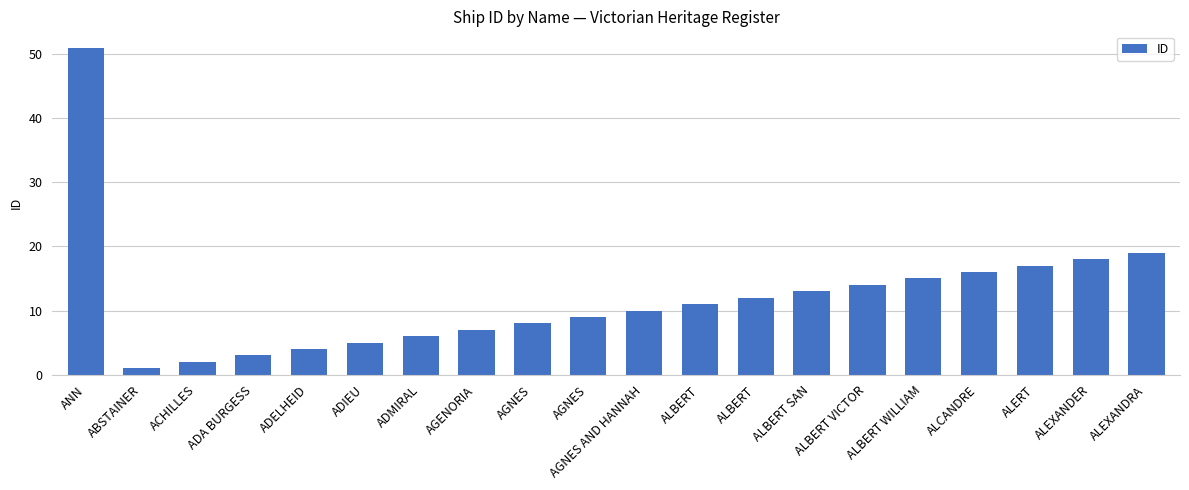

Rank the categories by value from lowest to highest.

ABSTAINER, ACHILLES, ADA BURGESS, ADELHEID, ADIEU, ADMIRAL, AGENORIA, AGNES, AGNES, AGNES AND HANNAH, ALBERT, ALBERT, ALBERT SAN, ALBERT VICTOR, ALBERT WILLIAM, ALCANDRE, ALERT, ALEXANDER, ALEXANDRA, ANN